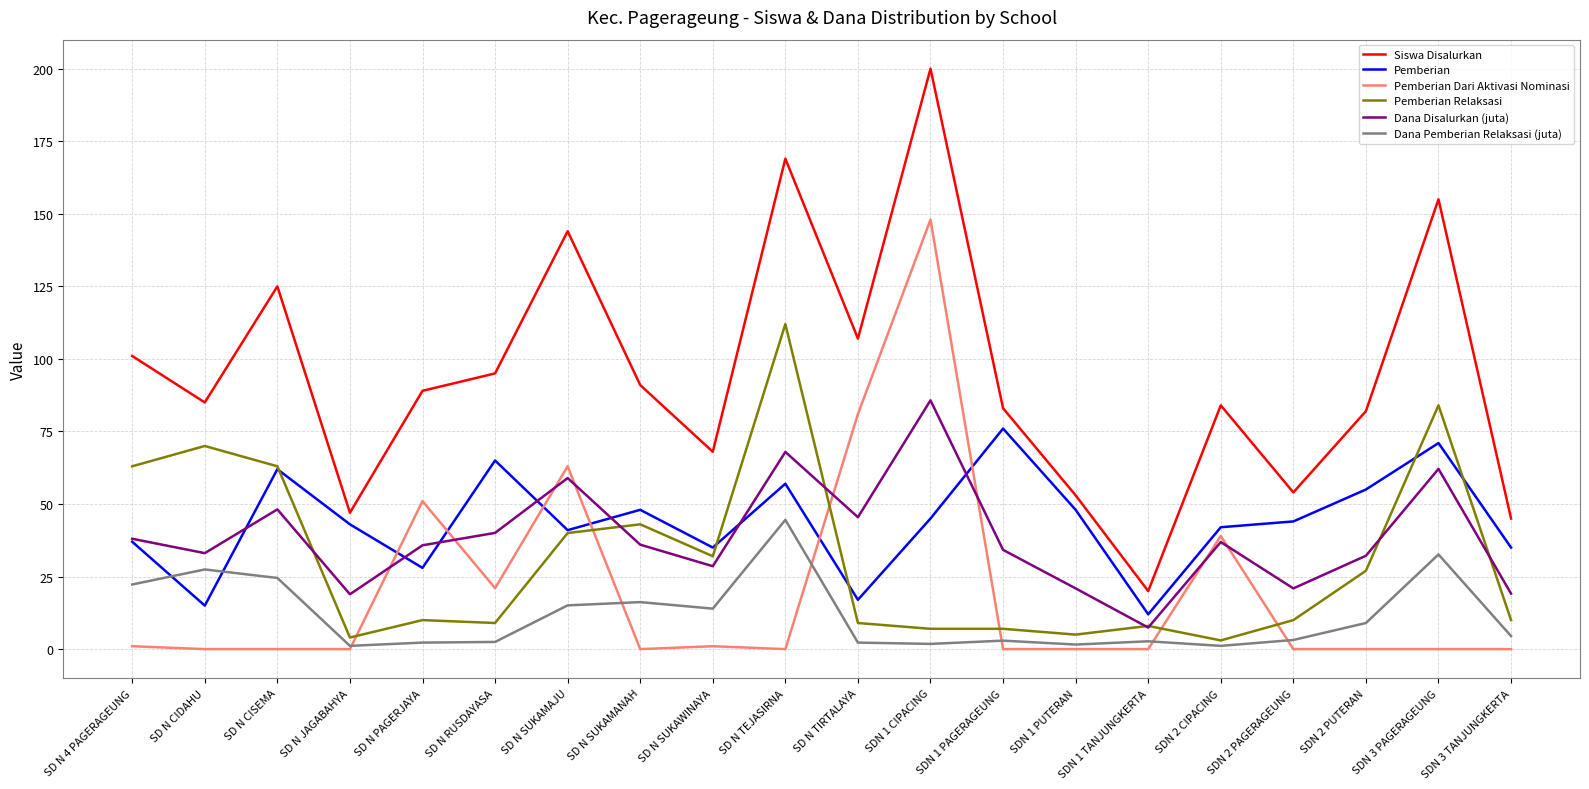

True or false: Pemberian Relaksasi and Pemberian Dari Aktivasi Nominasi intersect in this chart.

True